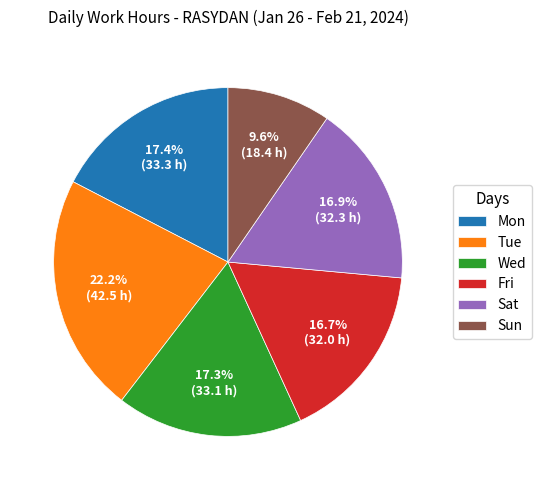

What percentage do Tue and Sun together represent?

31.8%